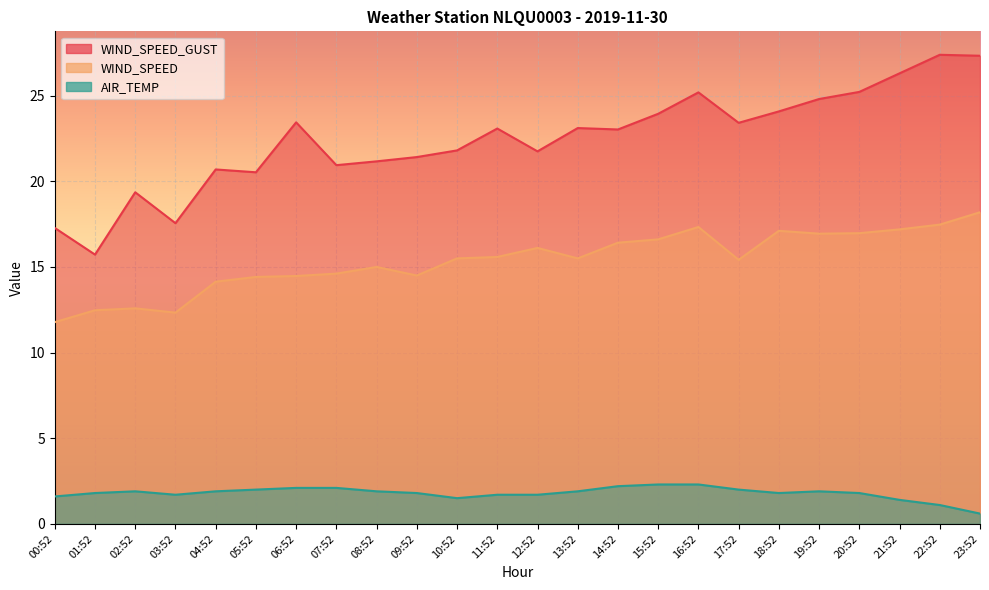

What is the total value across all series at 21:52?

44.9